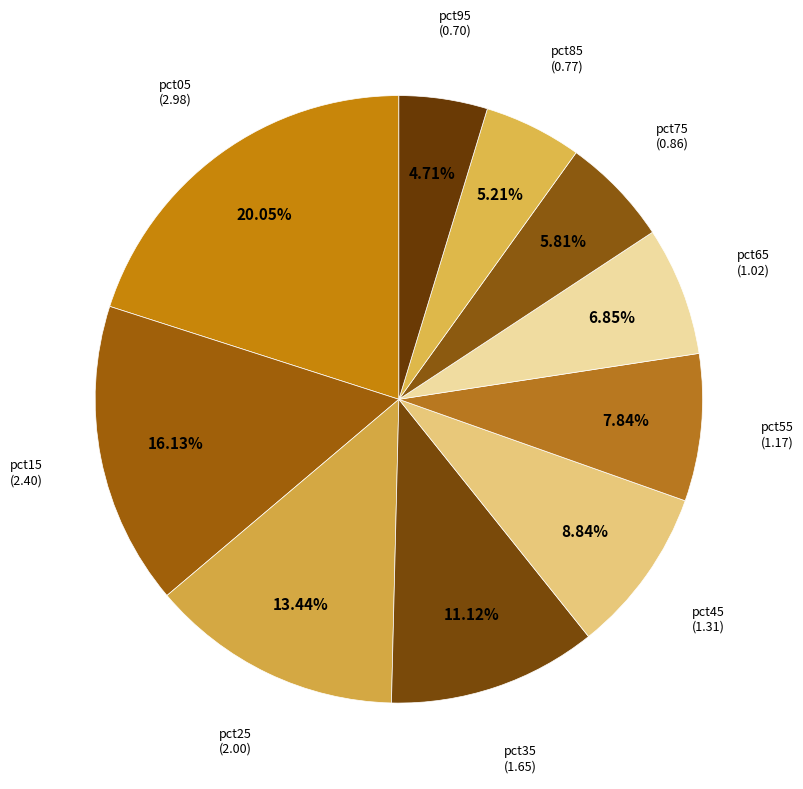

True or false: pct05 accounts for 20% of the total.

True